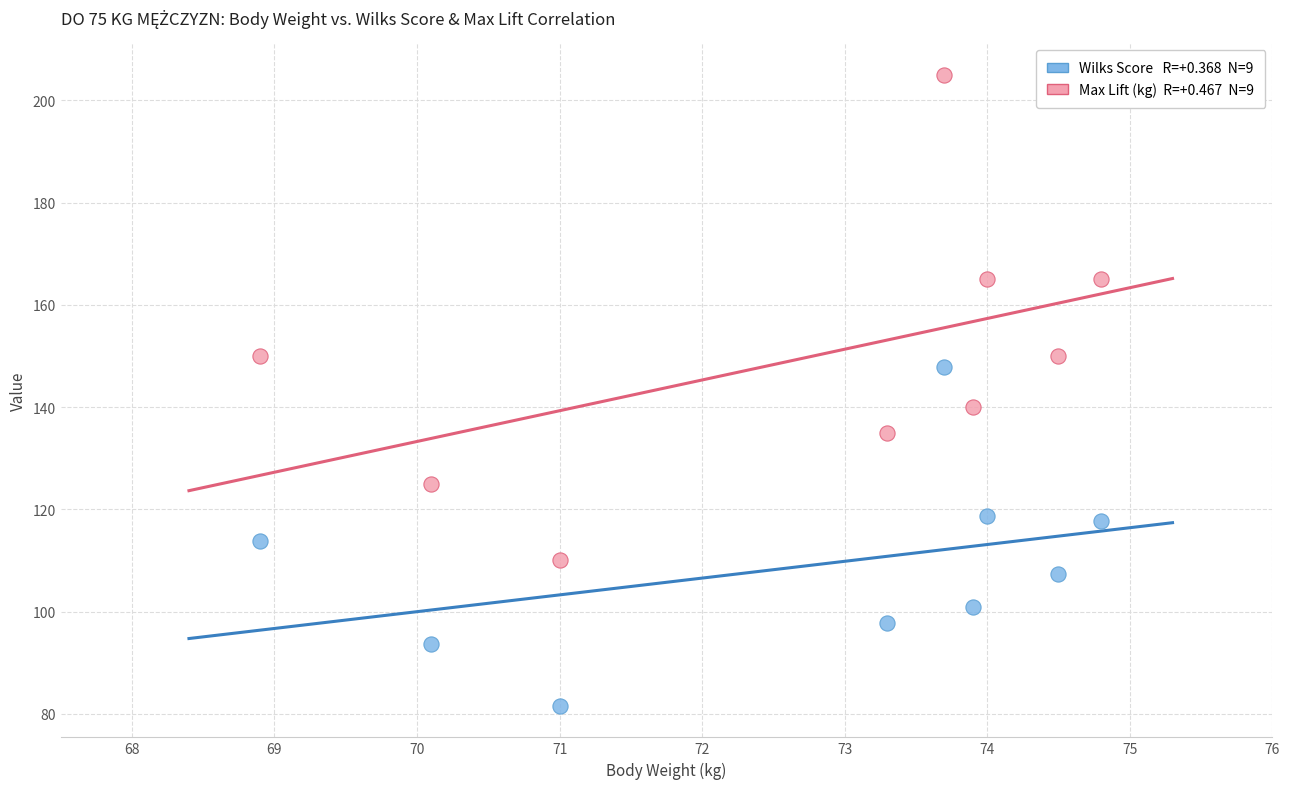

Across all data points, what is the range of Y values (max minus min)?

123.4